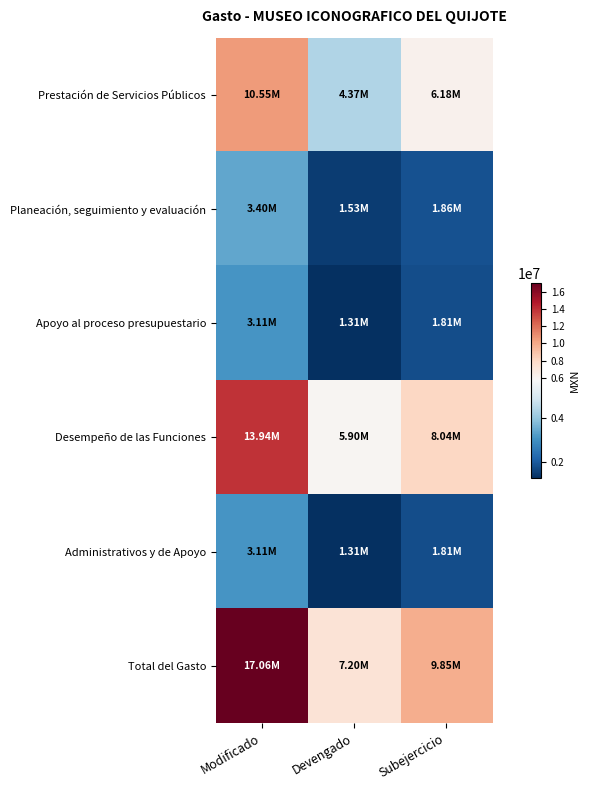

Reading left to right, what are all the values shown in this chart?

Prestación de Servicios Públicos: Modificado=10546730.7	Devengado=4365705.4	Subejercicio=6181025.3
Planeación, seguimiento y evaluación: Modificado=3396457.0	Devengado=1533083.0	Subejercicio=1863374.0
Apoyo al proceso presupuestario: Modificado=3114310.3	Devengado=1305657.3	Subejercicio=1808652.9
Desempeño de las Funciones: Modificado=13943187.8	Devengado=5898788.5	Subejercicio=8044399.3
Administrativos y de Apoyo: Modificado=3114310.3	Devengado=1305657.3	Subejercicio=1808652.9
Total del Gasto: Modificado=17057498.0	Devengado=7204445.8	Subejercicio=9853052.2